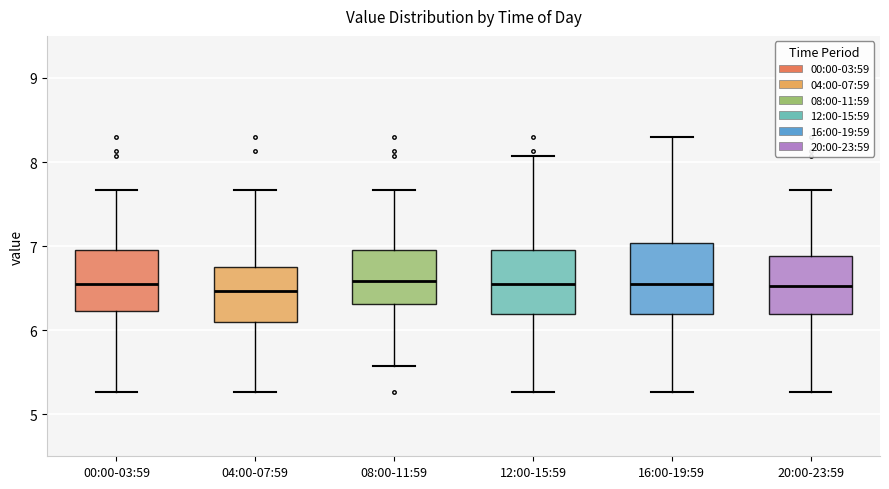

Reading left to right, read every box against the y-axis: the position of its median line, the range the box covers, and the ends of its whiskers. The values are not printed on the chart, so give them approximately, as read against the axis.

00:00-03:59: median 6.6, box 6.2 to 7.0, whiskers 5.3 to 7.7
04:00-07:59: median 6.5, box 6.1 to 6.7, whiskers 5.3 to 7.7
08:00-11:59: median 6.6, box 6.3 to 7.0, whiskers 5.6 to 7.7
12:00-15:59: median 6.6, box 6.2 to 7.0, whiskers 5.3 to 8.1
16:00-19:59: median 6.6, box 6.2 to 7.0, whiskers 5.3 to 8.3
20:00-23:59: median 6.5, box 6.2 to 6.9, whiskers 5.3 to 7.7